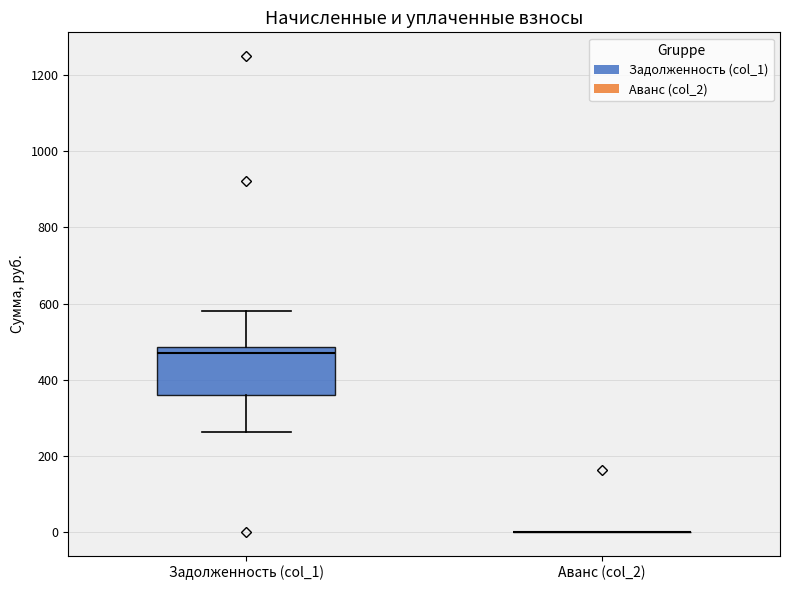

Reading left to right, transcribe this box plot: for each box, give where its median line is, the range the box spans, and where its two whiskers end, as read against the y-axis. The values are not printed on the chart, so give them approximately, as read against the axis.

Задолженность (col_1): median 460, box 360 to 480, whiskers 260 to 580
Аванс (col_2): box collapsed to a line at 0, whiskers 0 to 0